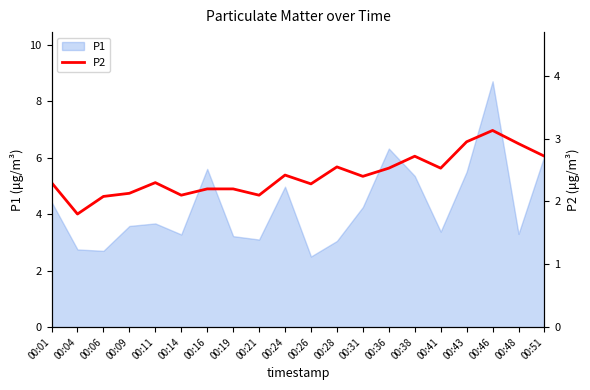

Reading left to right, extract all data points from this chart.

00:01=2.3	00:04=1.8	00:06=2.1	00:09=2.1	00:11=2.3	00:14=2.1	00:16=2.2	00:19=2.2	00:21=2.1	00:24=2.4	00:26=2.3	00:28=2.5	00:31=2.4	00:36=2.5	00:38=2.7	00:41=2.5	00:43=3.0	00:46=3.1	00:48=2.9	00:51=2.7